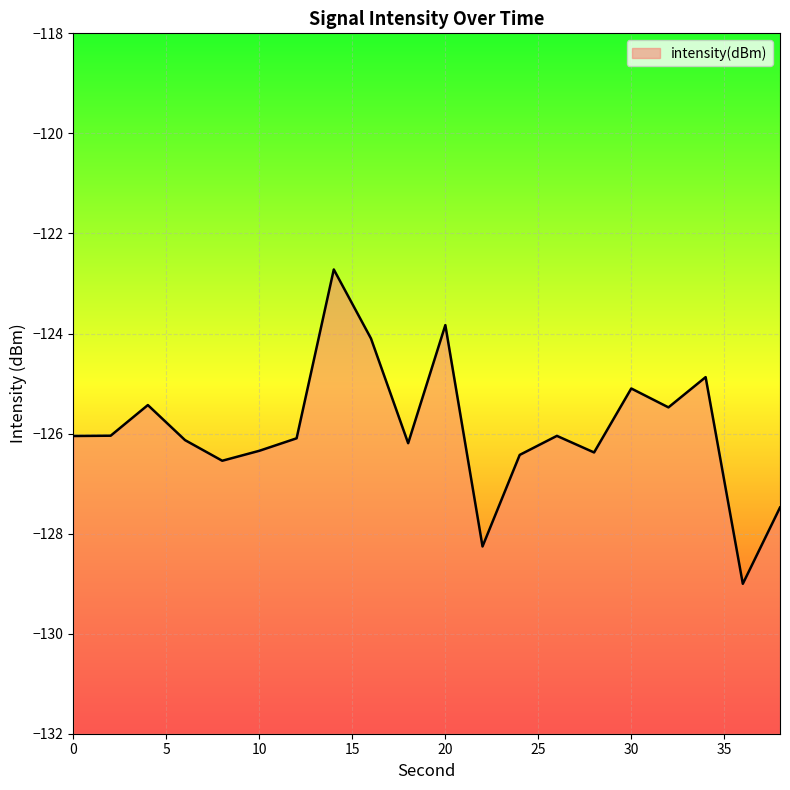

Rank the categories by value from highest to lowest.

14, 20, 16, 34, 30, 4, 32, 2, 26, 0, 12, 6, 18, 10, 28, 24, 8, 38, 22, 36